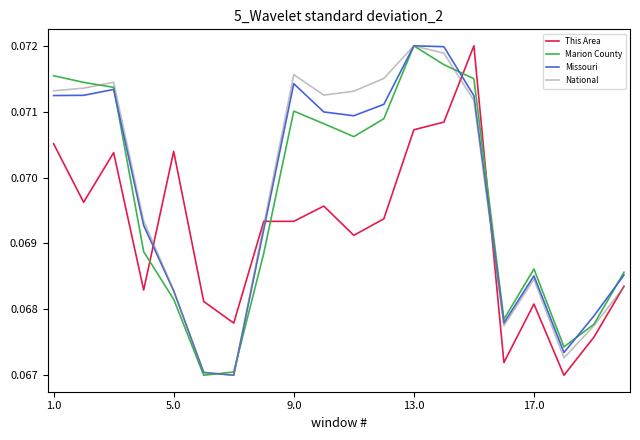

How many intersections are there between Missouri and This Area?

4